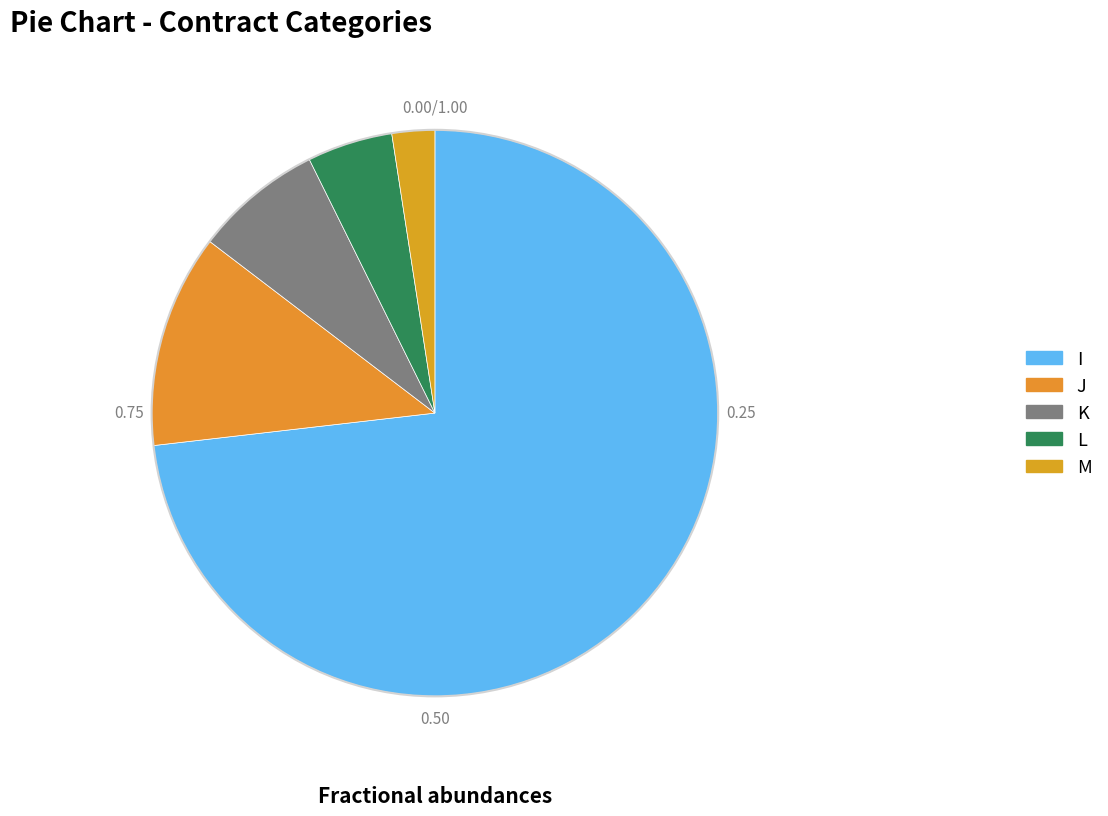

True or false: L accounts for 5% of the total.

True